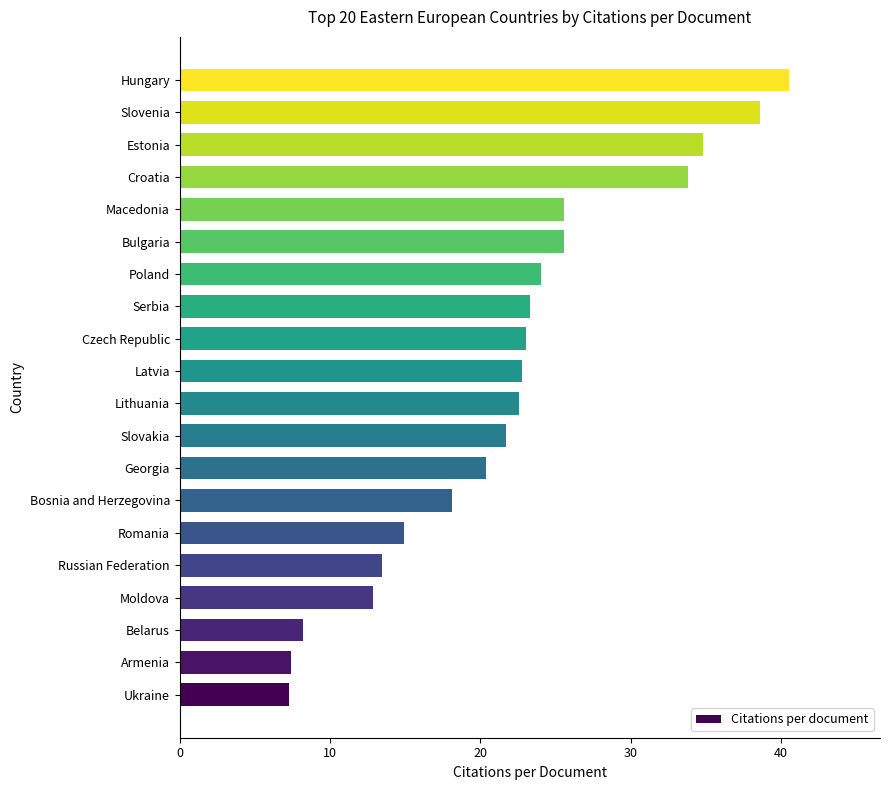

Is it true that the value at Serbia is 23.3?

True